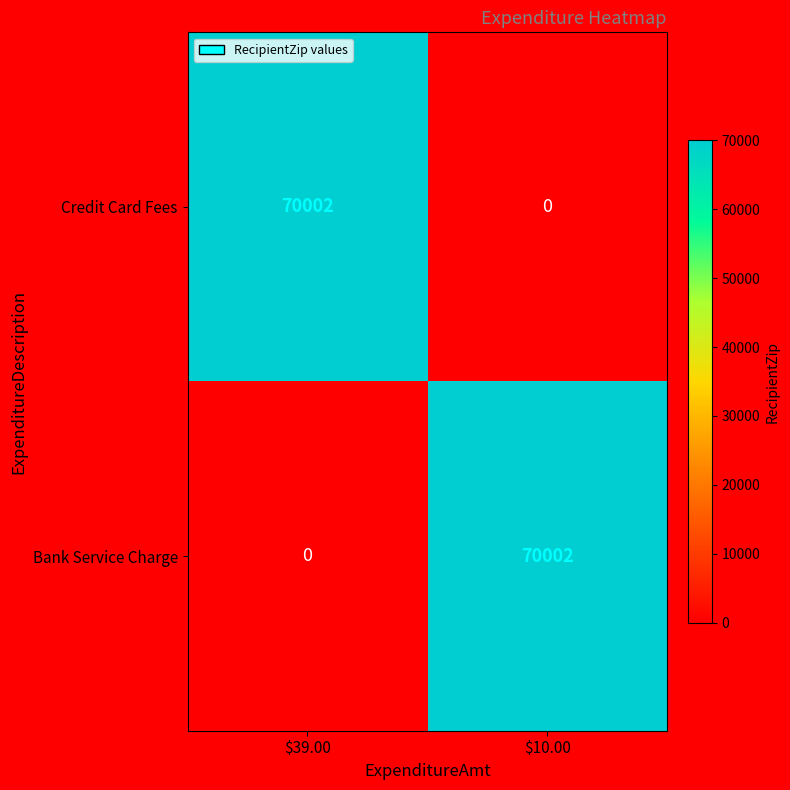

How many series are shown in this chart?

2